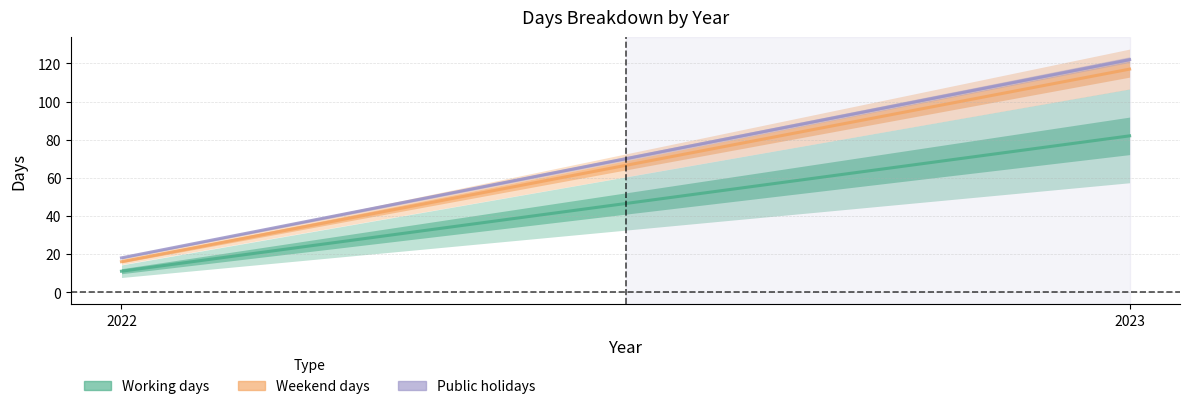

What is the value of the Public holidays point at the 1st from the left?

18